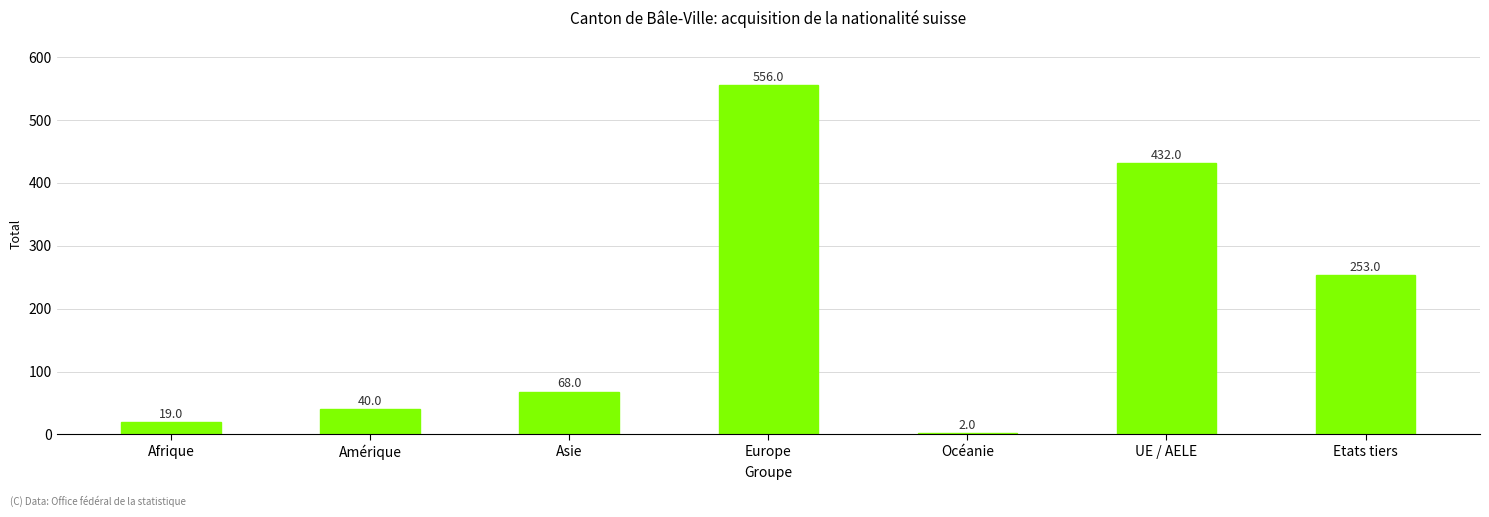

What is the label of the 1st bar from the right?

Etats tiers